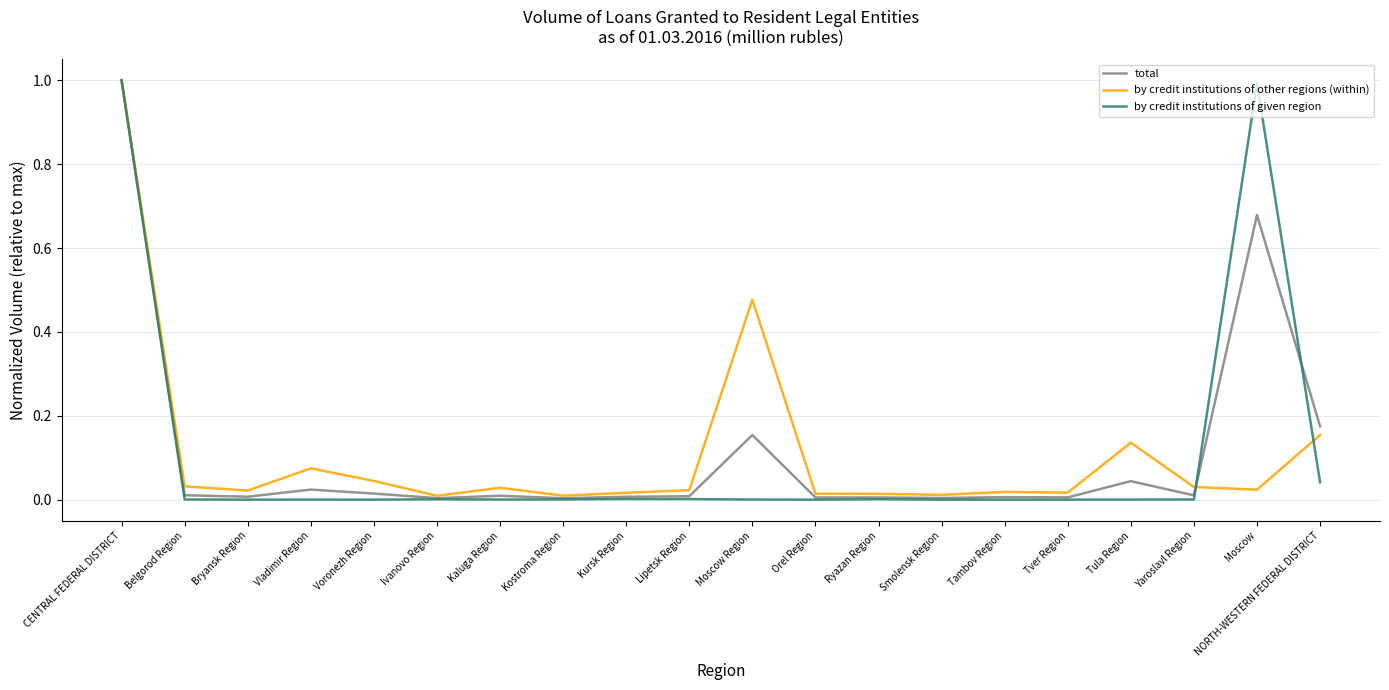

Which series changed the most between Yaroslavl Region and NORTH-WESTERN FEDERAL DISTRICT?

total